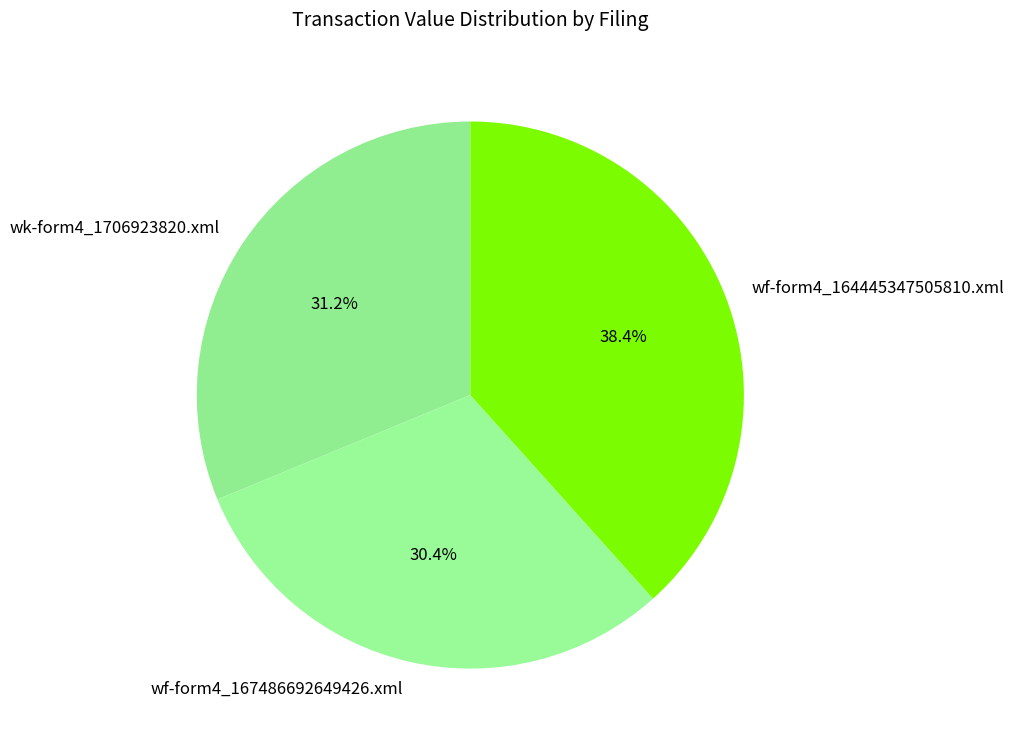

Rank the categories by value from lowest to highest.

wf-form4_167486692649426.xml, wk-form4_1706923820.xml, wf-form4_164445347505810.xml